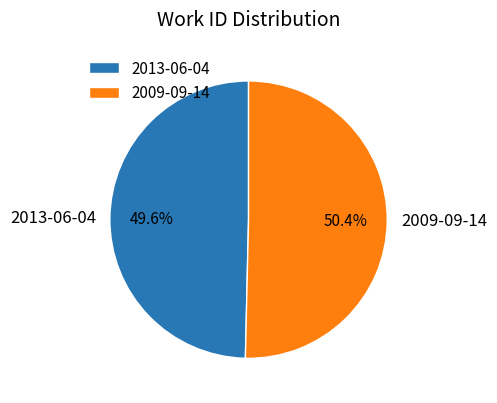

Does any single category account for the majority?

Yes